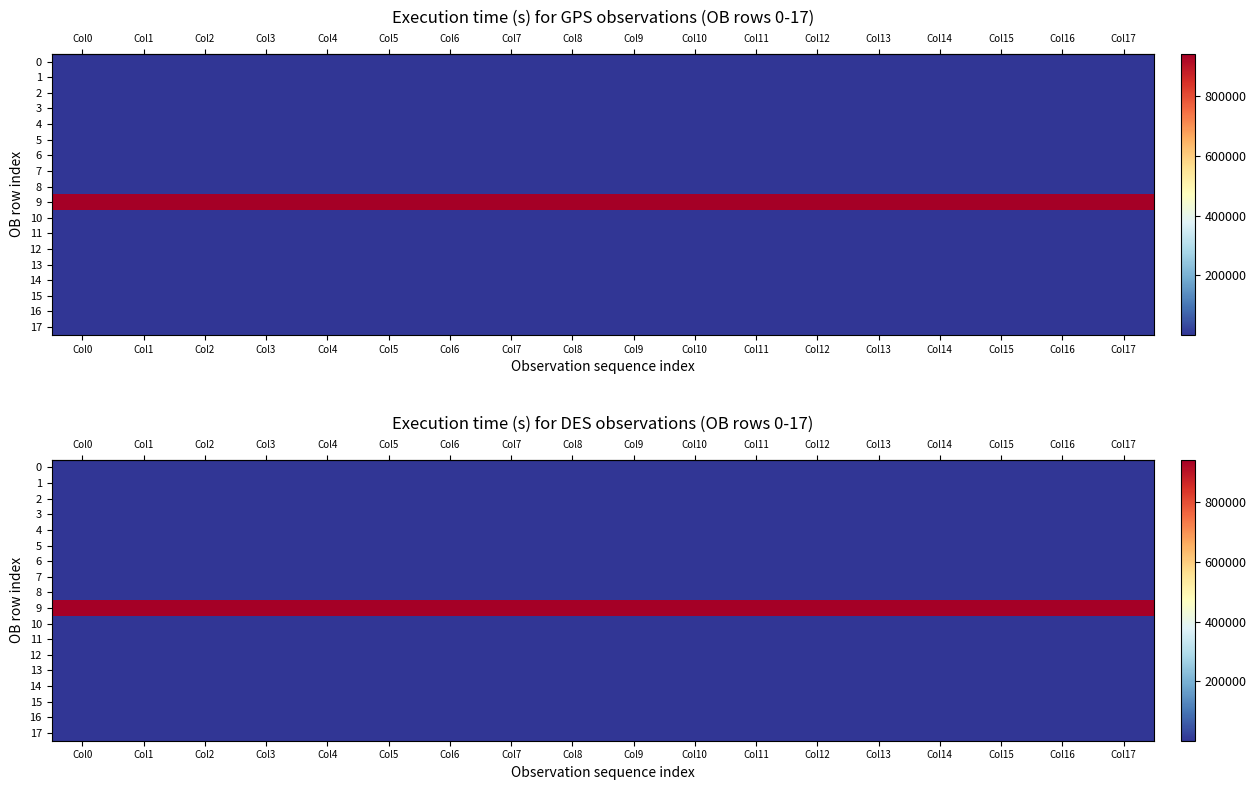

At which label is row_16 closest to 1845?

Col0